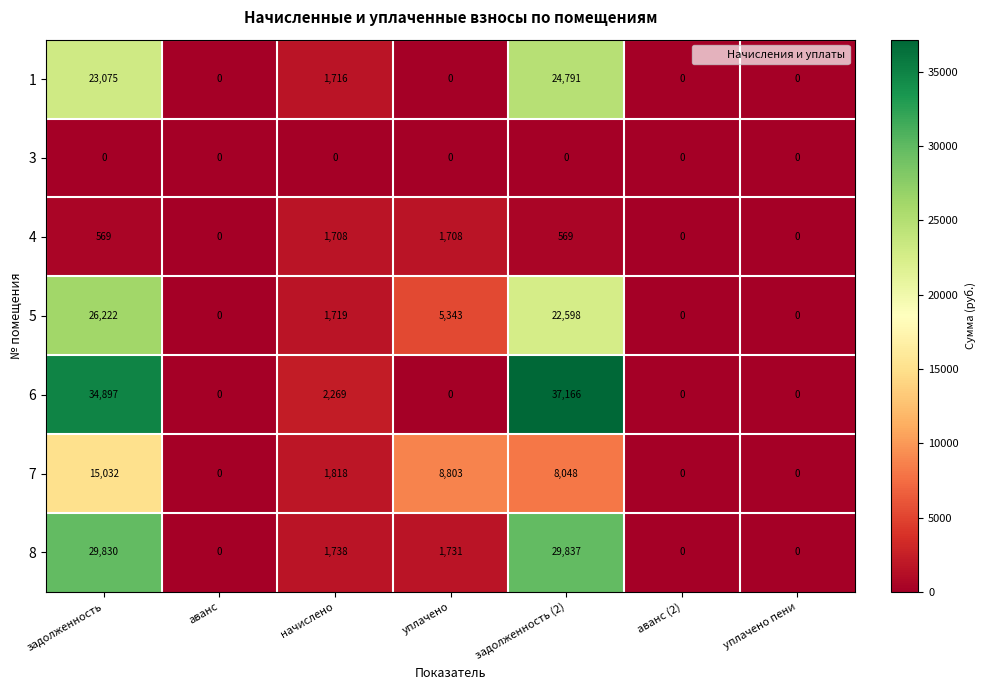

How many values in the 5 series are below 1719?

3